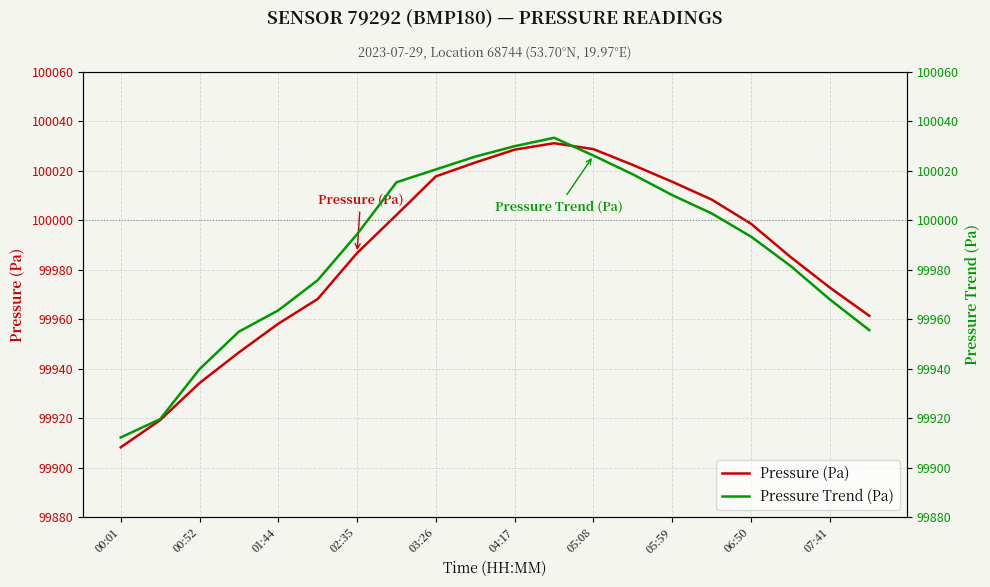

What is the label of the 20th point from the right?

00:01